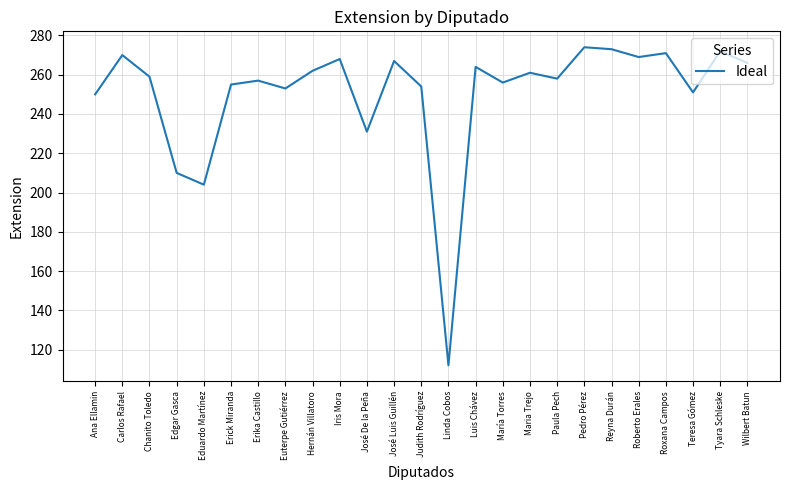

At which category does the data reach its first local peak?

Carlos Rafael